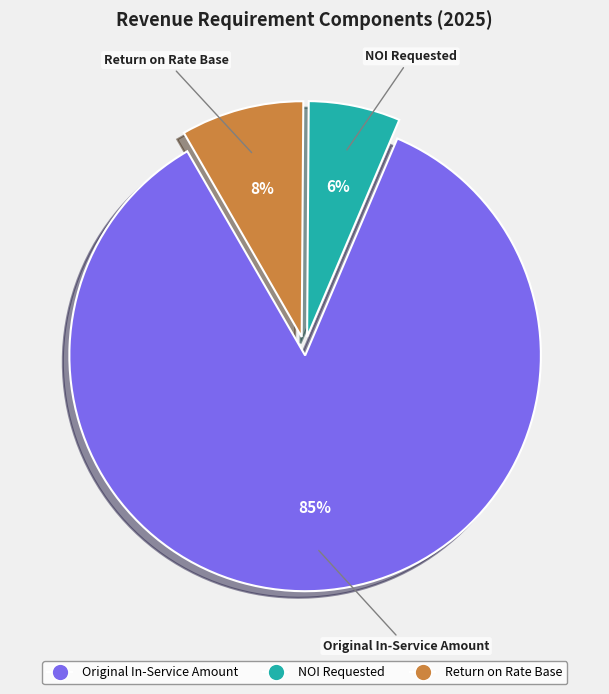

To the nearest percent, what is the average slice percentage?

33%